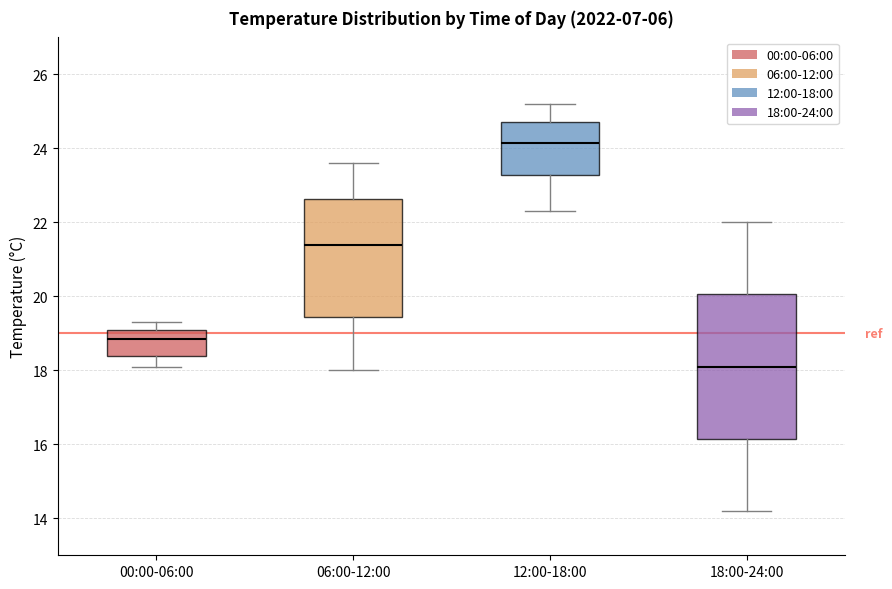

Reading left to right, transcribe this box plot: for each box, give where its median line is, the range the box spans, and where its two whiskers end, as read against the y-axis. The values are not printed on the chart, so give them approximately, as read against the axis.

00:00-06:00: median 18.8, box 18.4 to 19.2, whiskers 18.2 to 19.4
06:00-12:00: median 21.4, box 19.4 to 22.6, whiskers 18.0 to 23.6
12:00-18:00: median 24.2, box 23.2 to 24.8, whiskers 22.4 to 25.2
18:00-24:00: median 18.2, box 16.2 to 20.0, whiskers 14.2 to 22.0